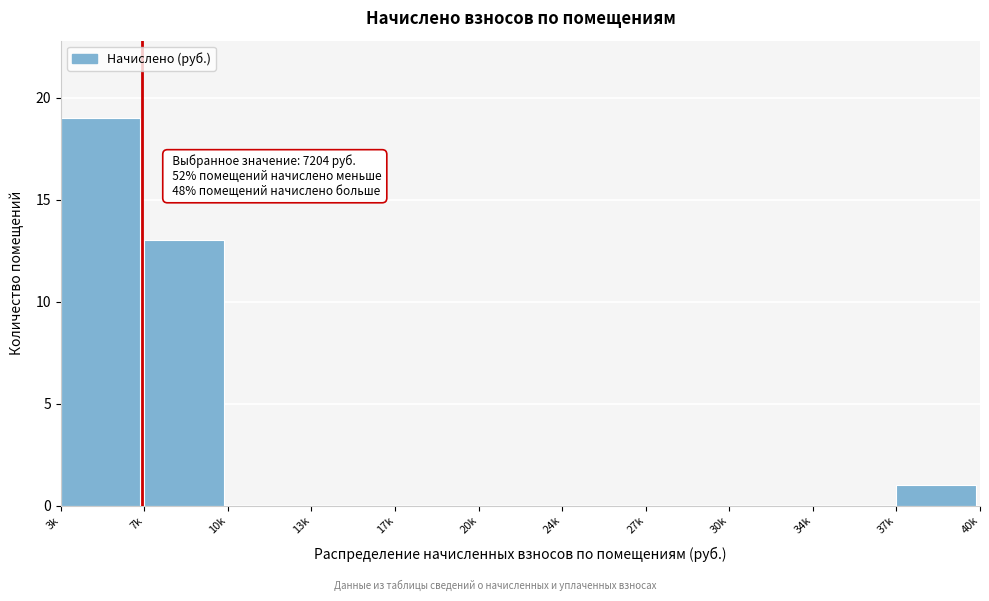

Reading right to left, extract all data points from this chart.

37k=1	34k=0	30k=0	27k=0	24k=0	20k=0	17k=0	13k=0	10k=0	7k=13	3k=19